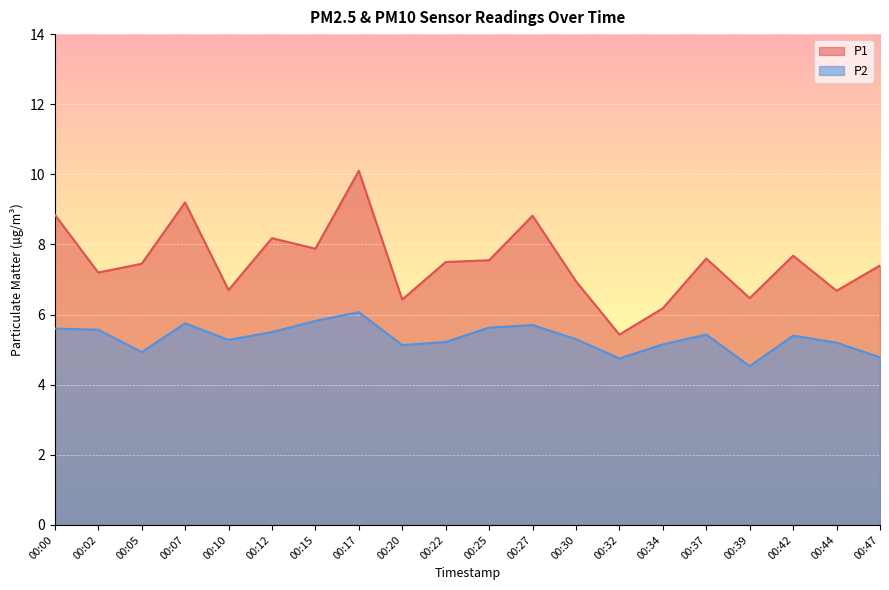

How many lines are shown in the chart?

2